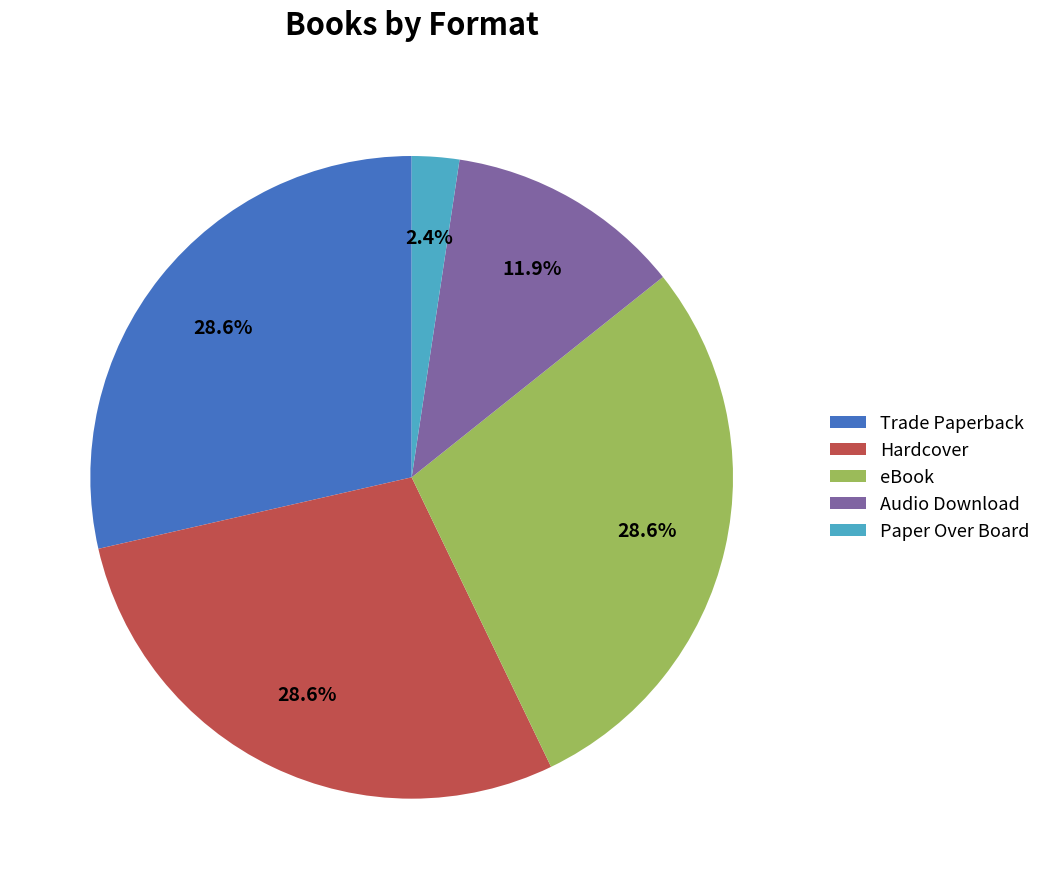

Count the number of slices in the pie.

5